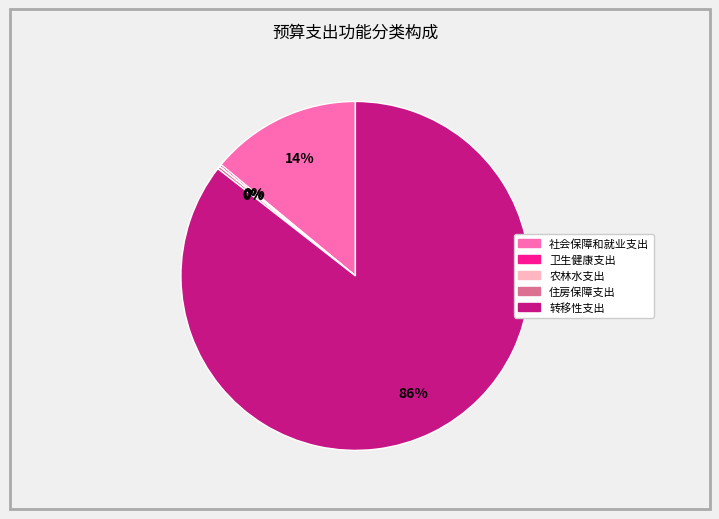

Is the sum of 转移性支出 and 社会保障和就业支出 greater than half?

Yes